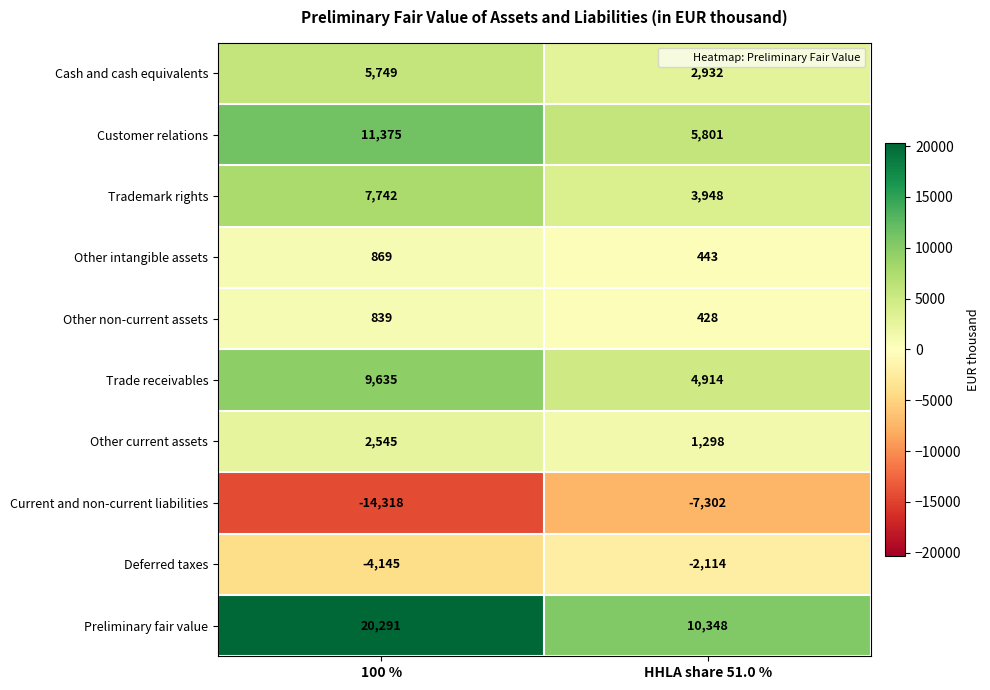

Which series has the largest total across all categories?

Preliminary fair value